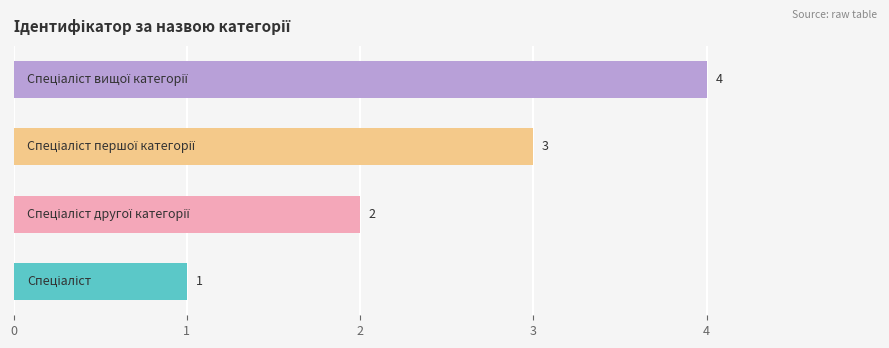

How many values are between 2 and 4?

3